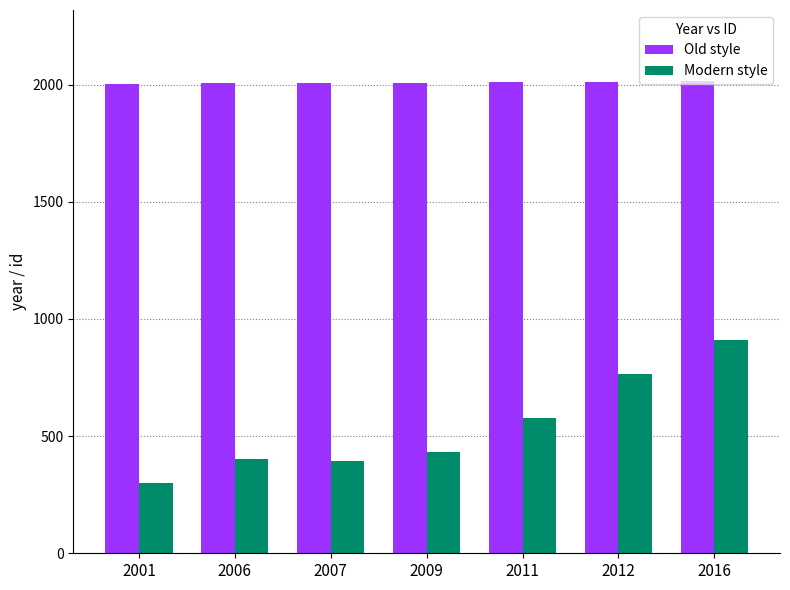

Which series changed the most between 2007 and 2012?

Modern style